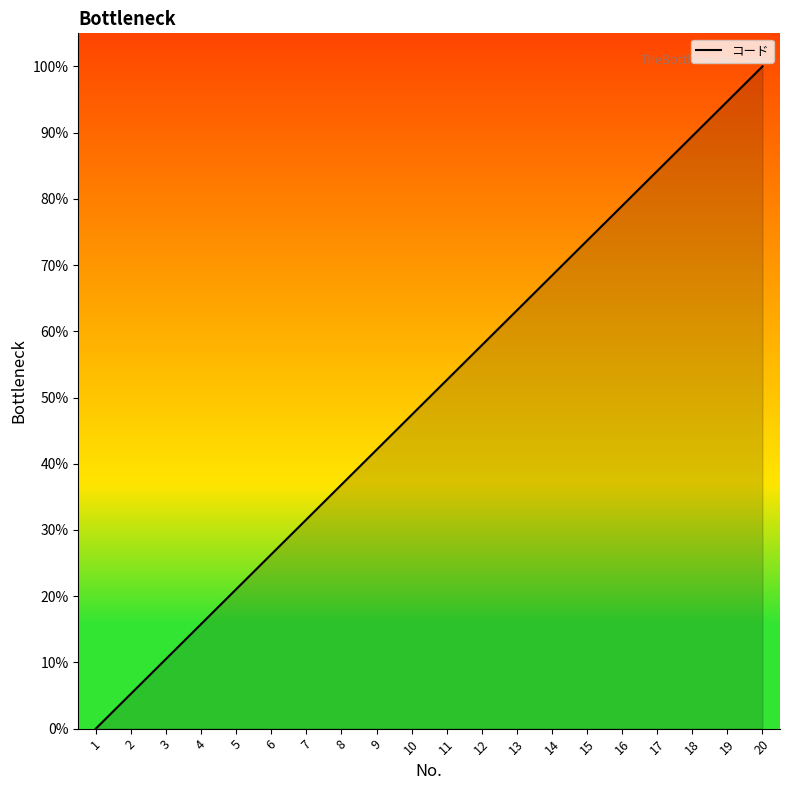

Reading left to right, what are all the values shown in this chart?

1=0.0	2=5.3	3=10.5	4=15.8	5=21.1	6=26.3	7=31.6	8=36.8	9=42.1	10=47.4	11=52.6	12=57.9	13=63.2	14=68.4	15=73.7	16=78.9	17=84.2	18=89.5	19=94.7	20=100.0